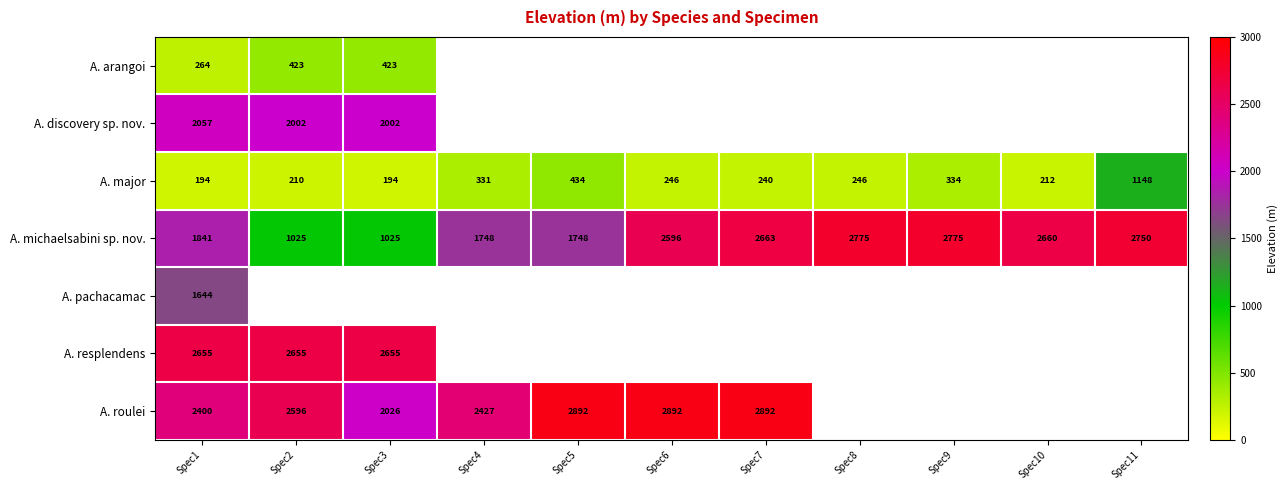

Between Spec3 and Spec4, which series saw the biggest shift?

A. michaelsabini sp. nov.